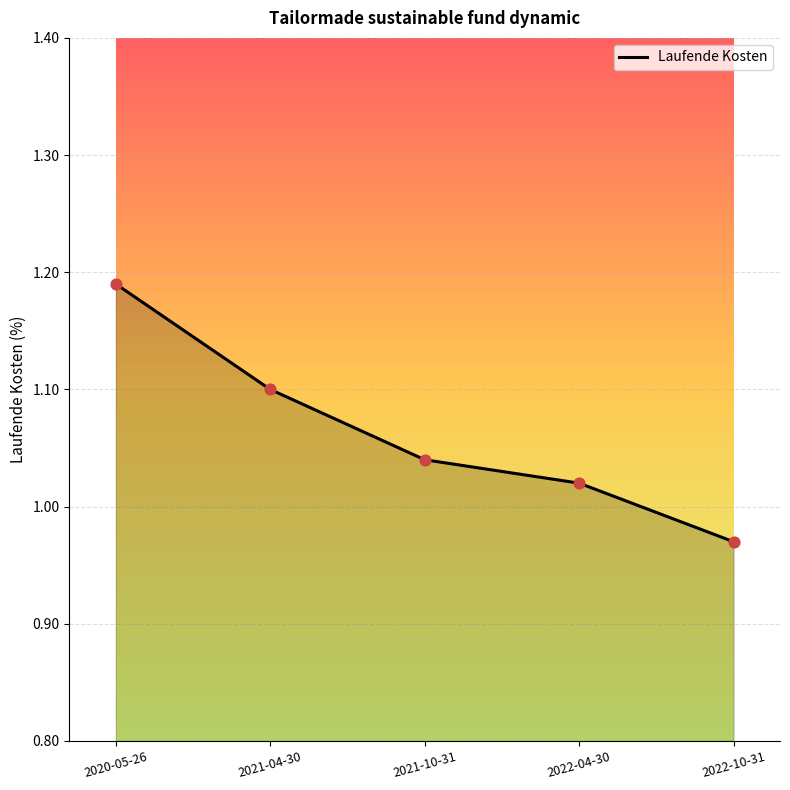

Which has a higher value, 2021-10-31 or 2022-10-31?

2021-10-31